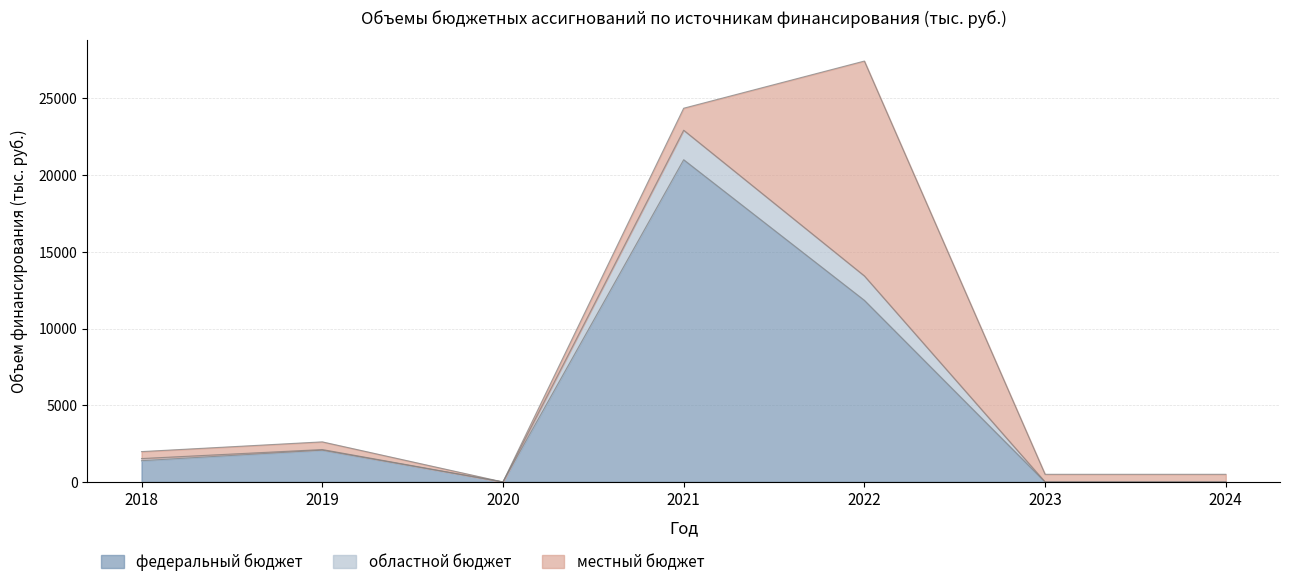

How many interior local valleys does the федеральный бюджет series have?

1